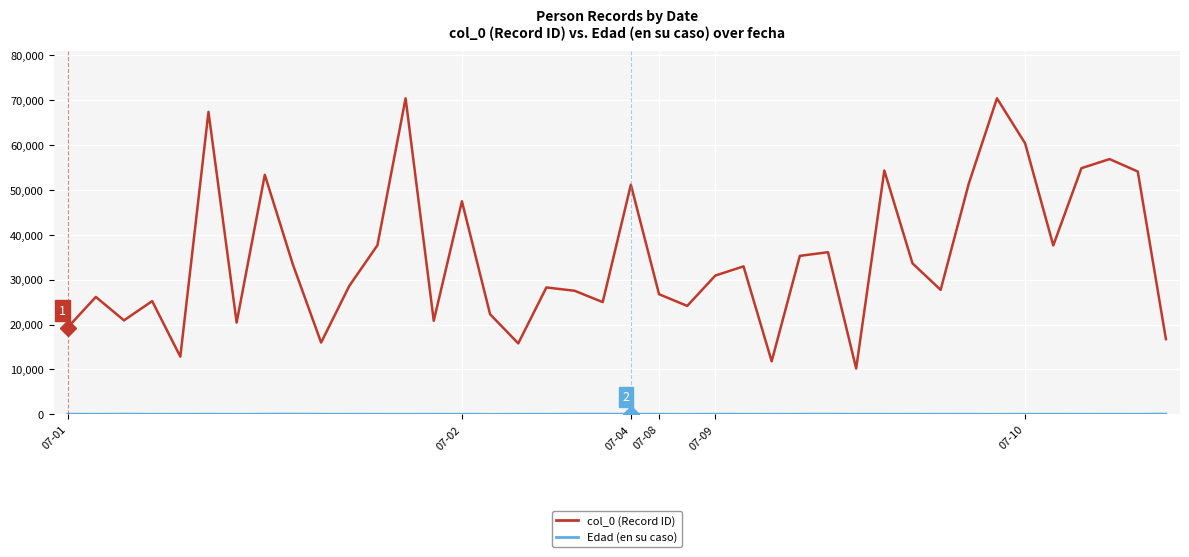

Does the chart display data point markers on the line(s)?

No